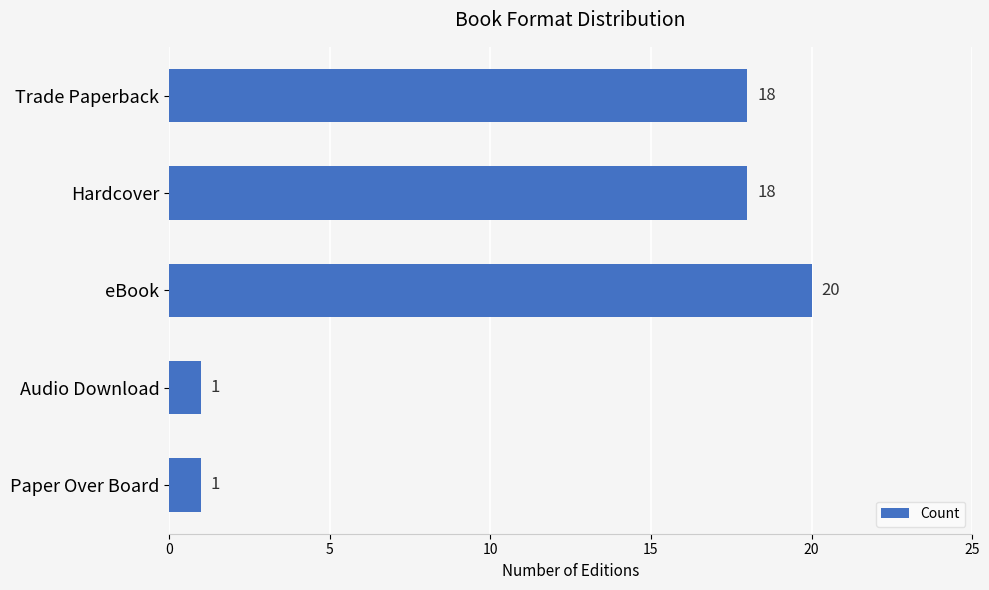

How many bars are there in total?

5